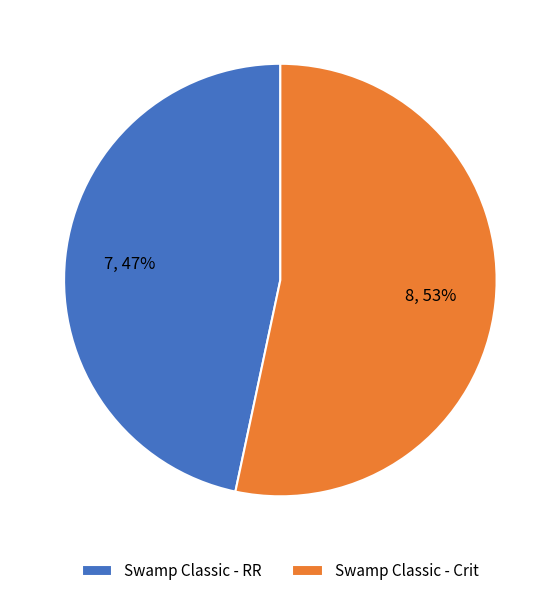

Count the number of slices in the pie.

2